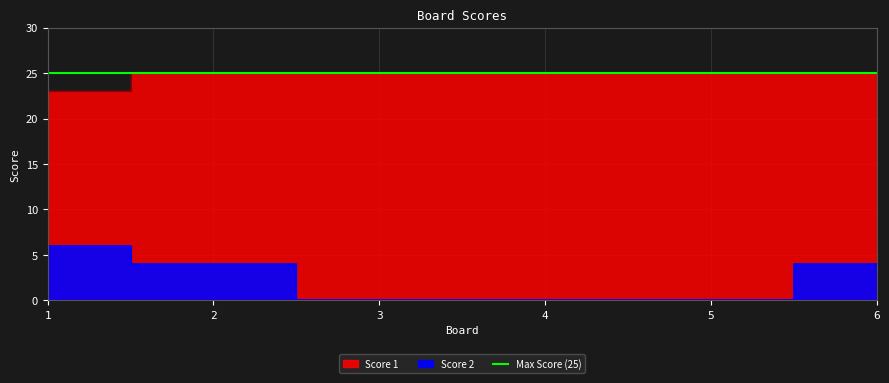

What is the highest value of the Score 2 series?

6